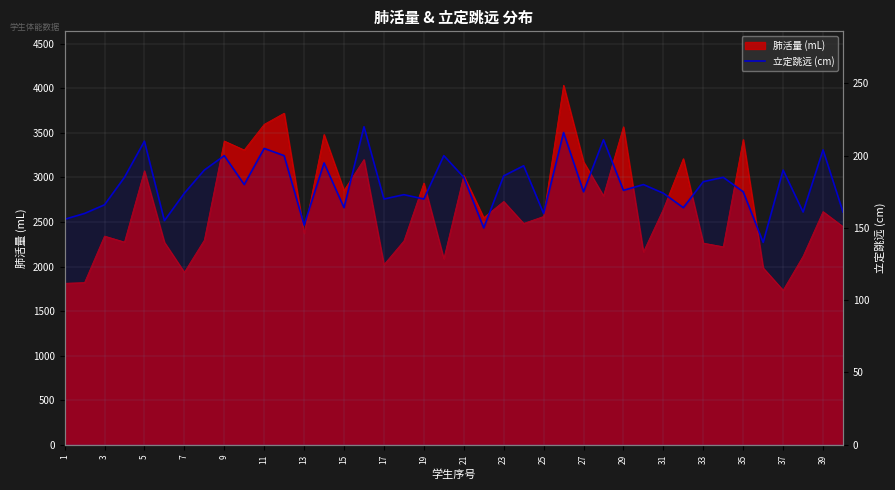

True or false: the data has more than 1 interior local peaks.

True